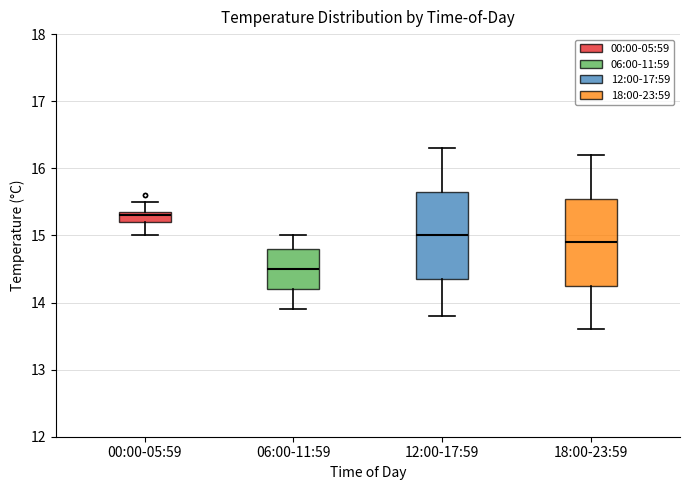

Which box has the lowest median line?

06:00-11:59